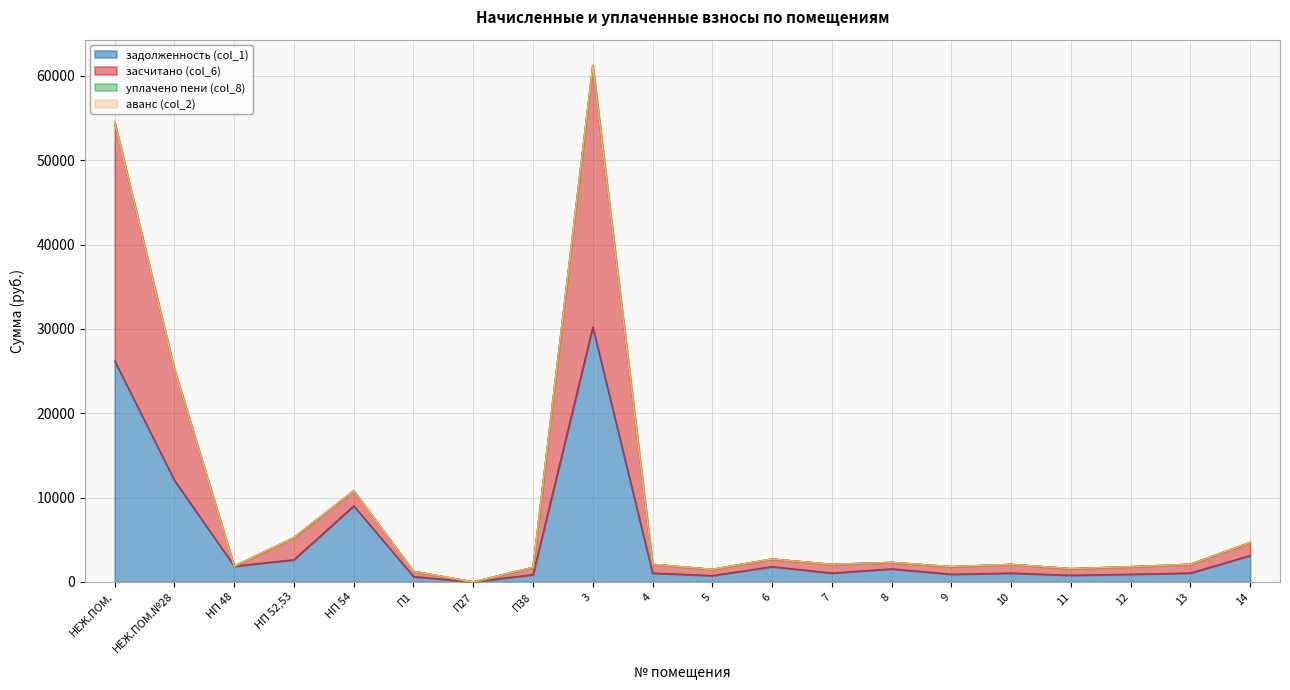

At how many categories does at least one series exceed 28816?

2